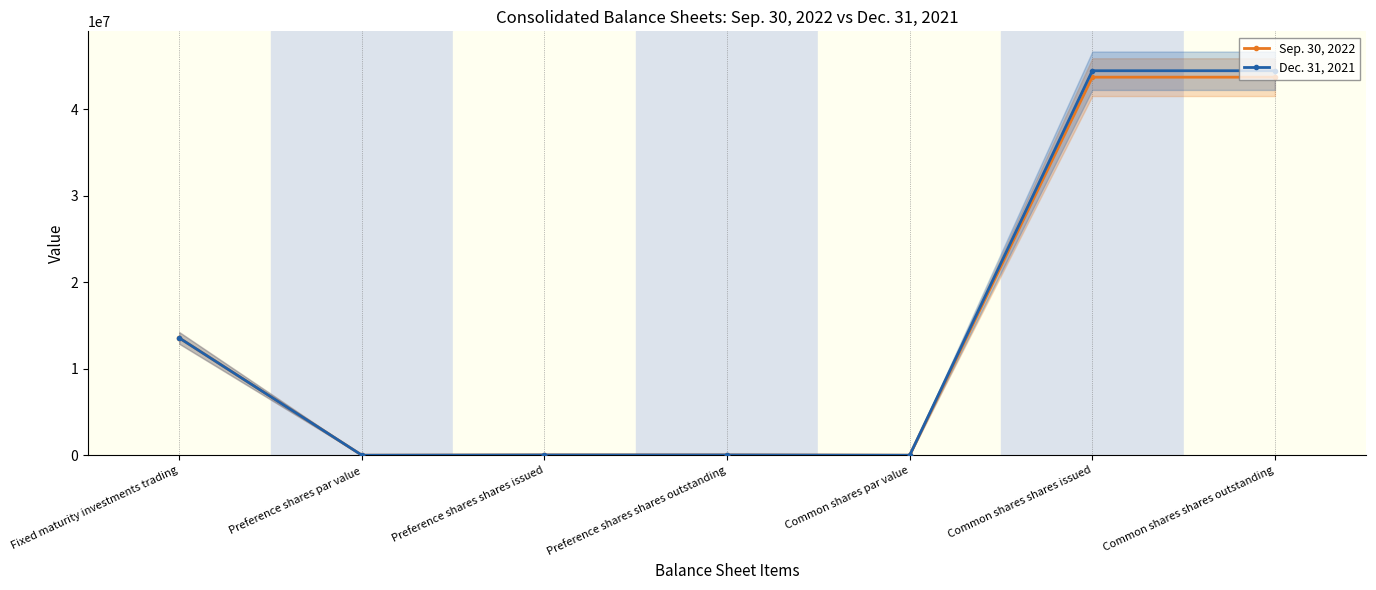

True or false: Dec. 31, 2021 and Sep. 30, 2022 cross at least once.

False